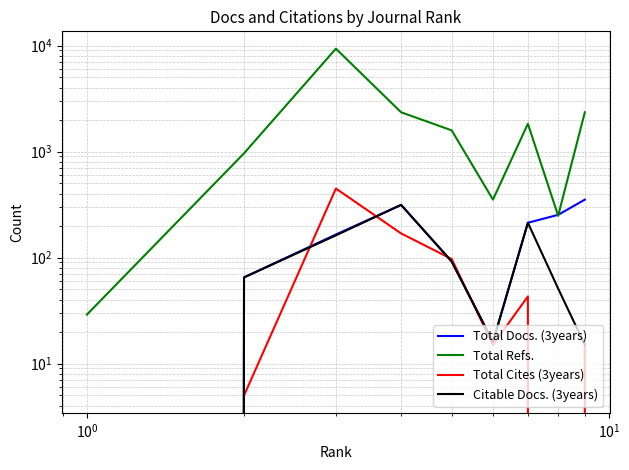

How many data points does each series have?

9